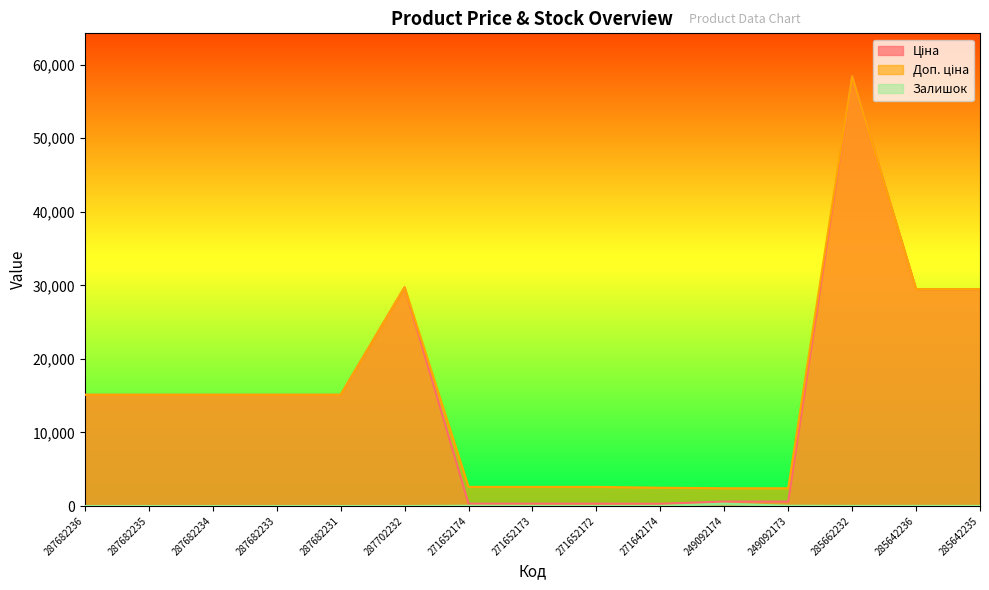

Is it true that Доп. ціна equals 15120.0 at 287682235?

True